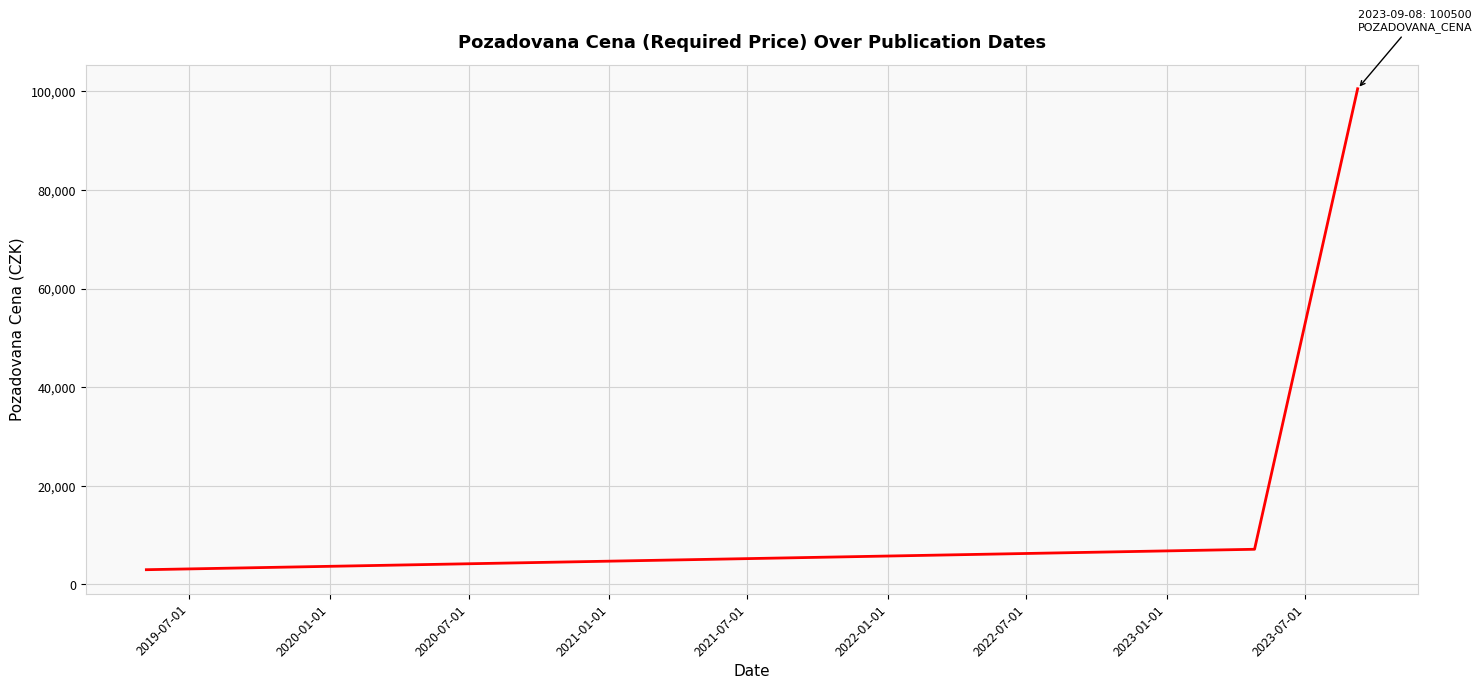

What is the minimum value shown in the chart?

3000